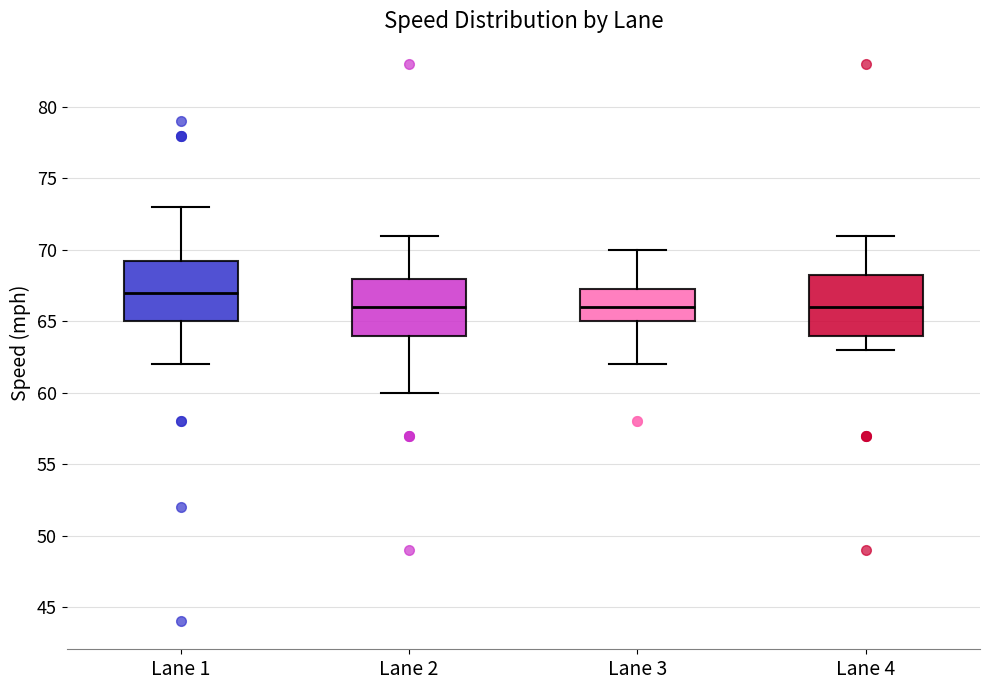

Where does the median line of the box for Lane 4 sit on the y-axis? The values are not printed on the chart, so give them approximately, as read against the axis.

66.0